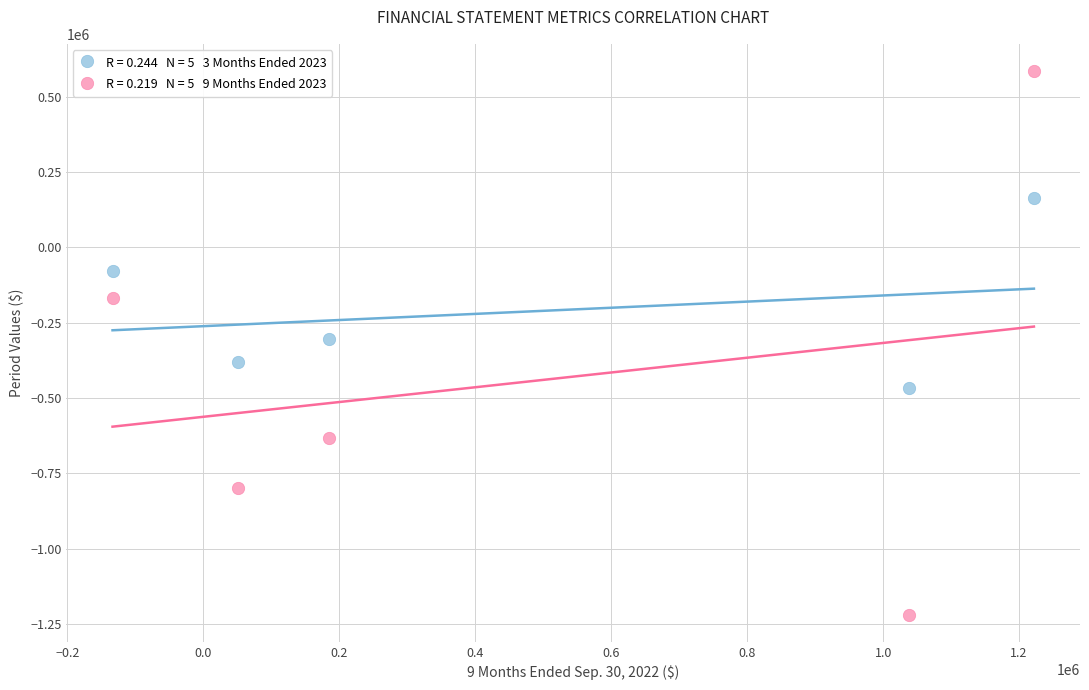

Across all data points, what is the average Y value?

-330194